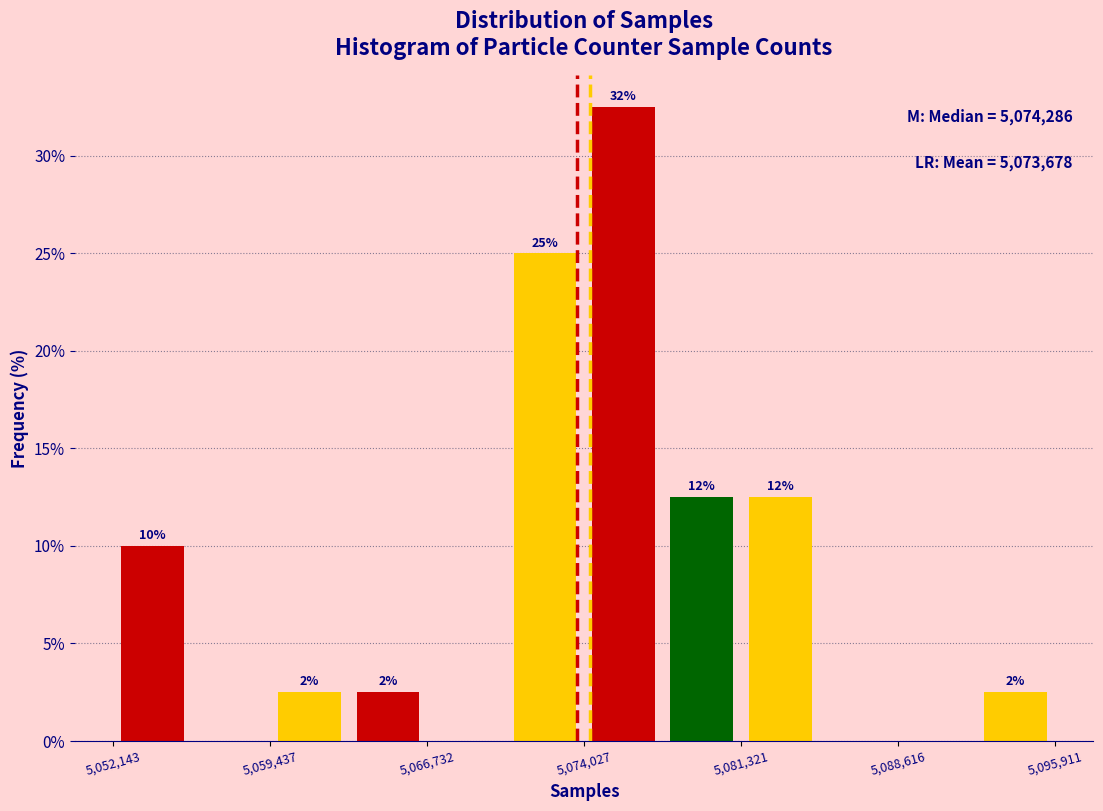

Around what value on the x-axis is the tallest bar? Give the approximate position of its centre, as read against the axis.

5076000